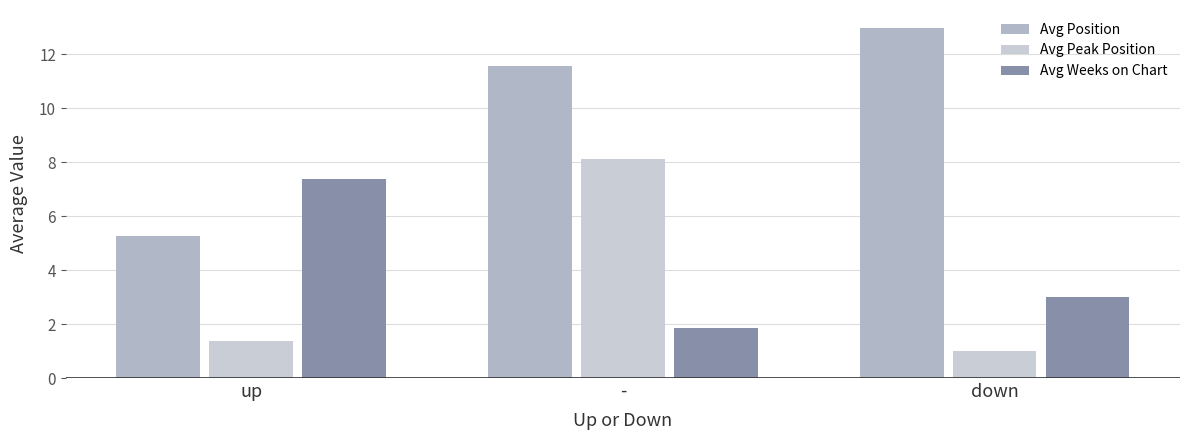

Count the number of categories in the chart.

3